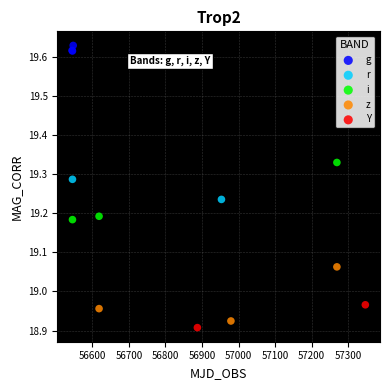

What are all the series names shown in the legend?

g, r, i, z, Y